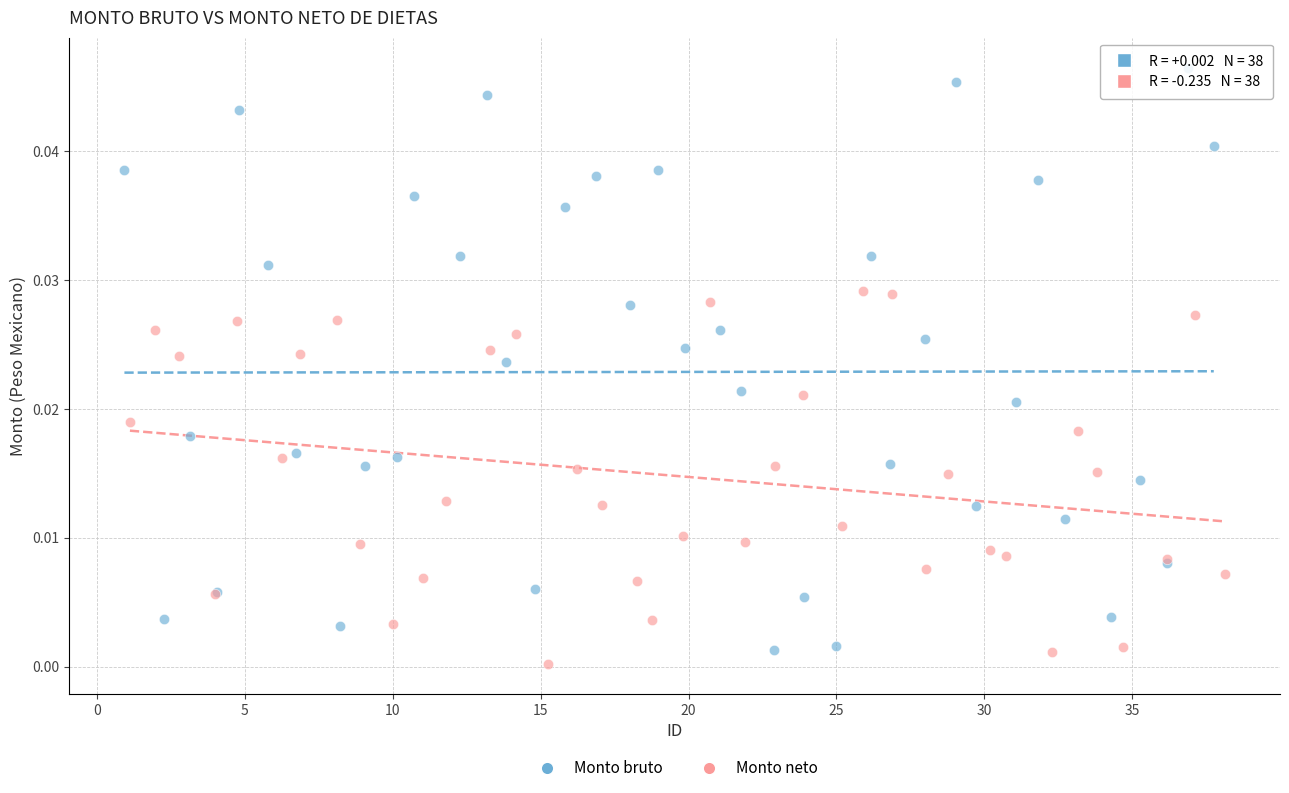

Which series has the widest spread of Y values?

Monto bruto